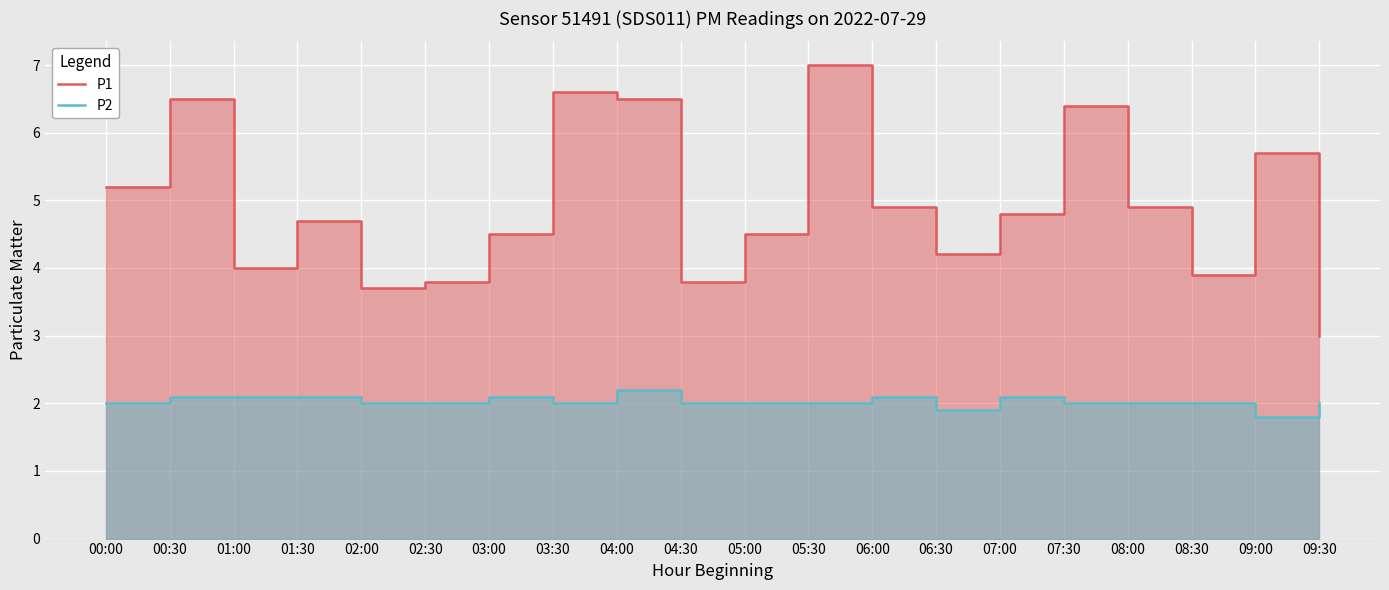

At how many categories does at least one series exceed 3?

19